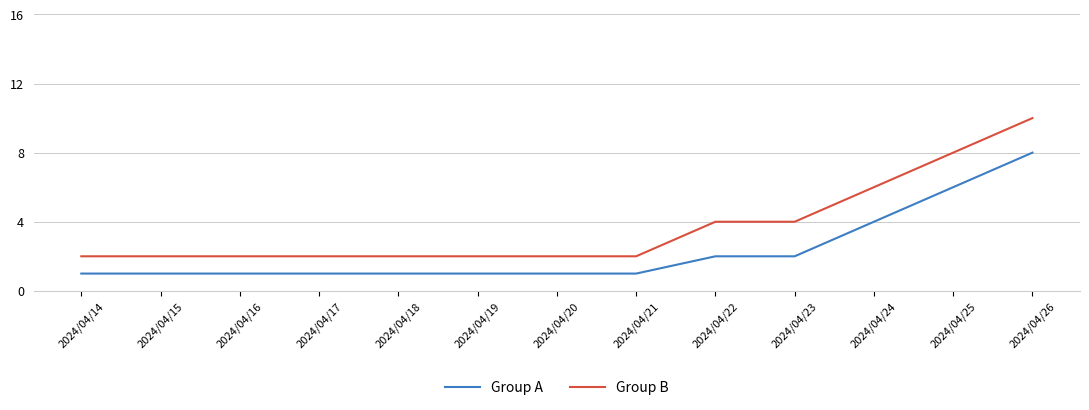

At which category is the sum across all series the highest?

2024/04/26